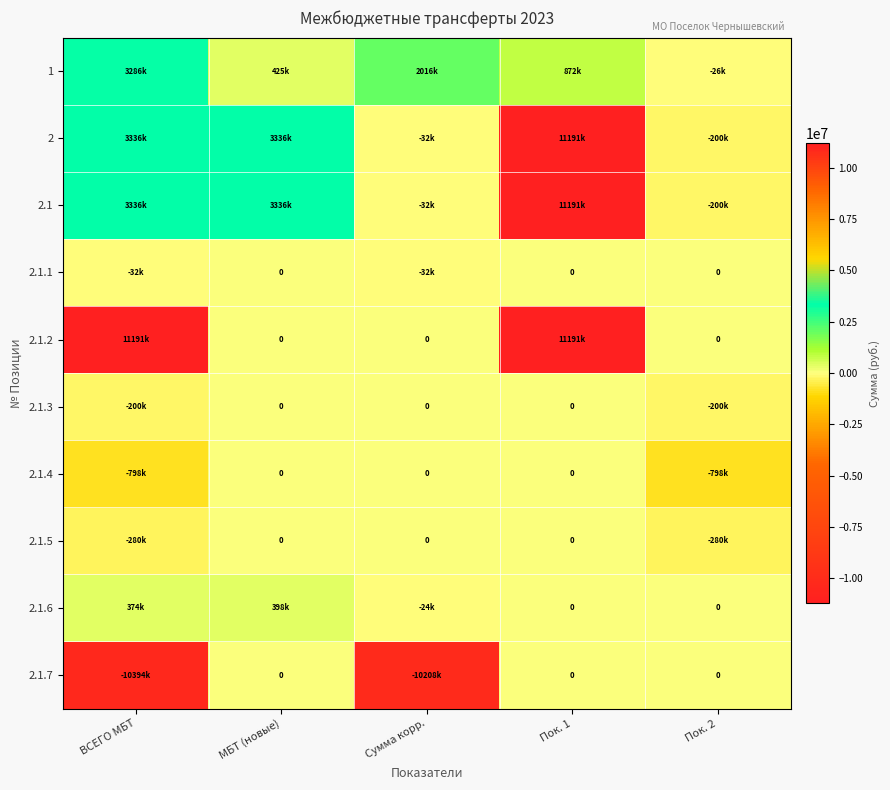

What is the minimum value for 2.1.5?

-280000.0